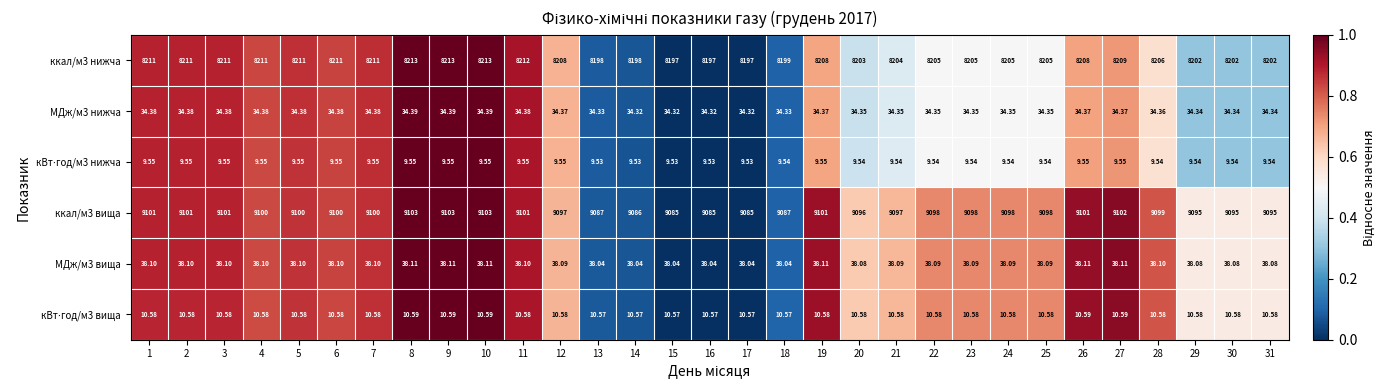

Is the value of МДж/м3 вища at 21 greater than the value of ккал/м3 вища at 4?

No